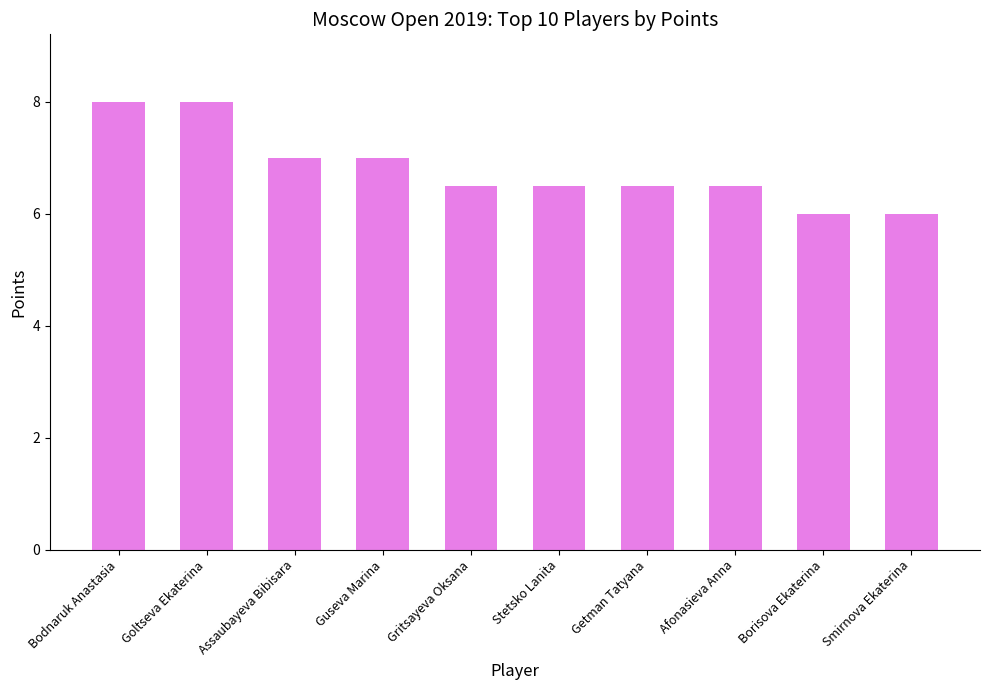

The value at Stetsko Lanita is 3.8. True or false?

False